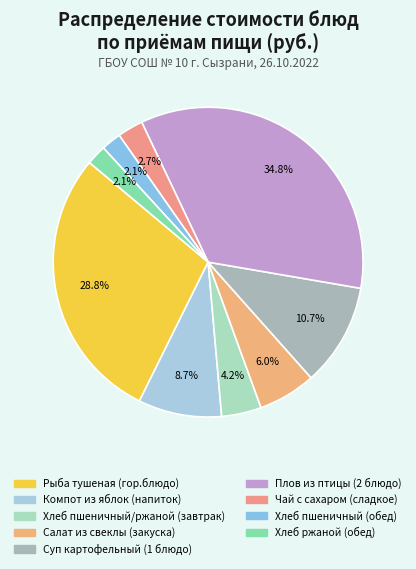

To the nearest percent, what is the difference between the largest and smallest slice percentages?

33%